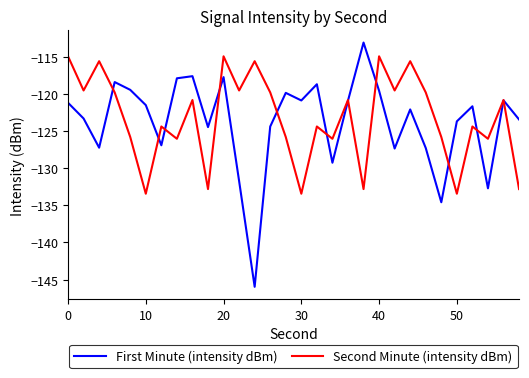

Which series has the largest range (max minus min)?

First Minute (intensity dBm)